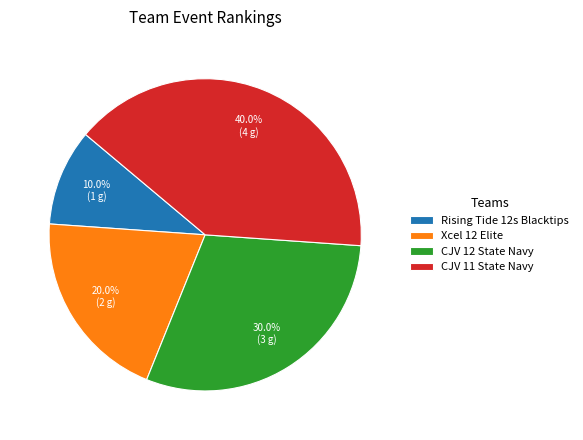

What percentage is the CJV 11 State Navy slice, to the nearest percent?

40%